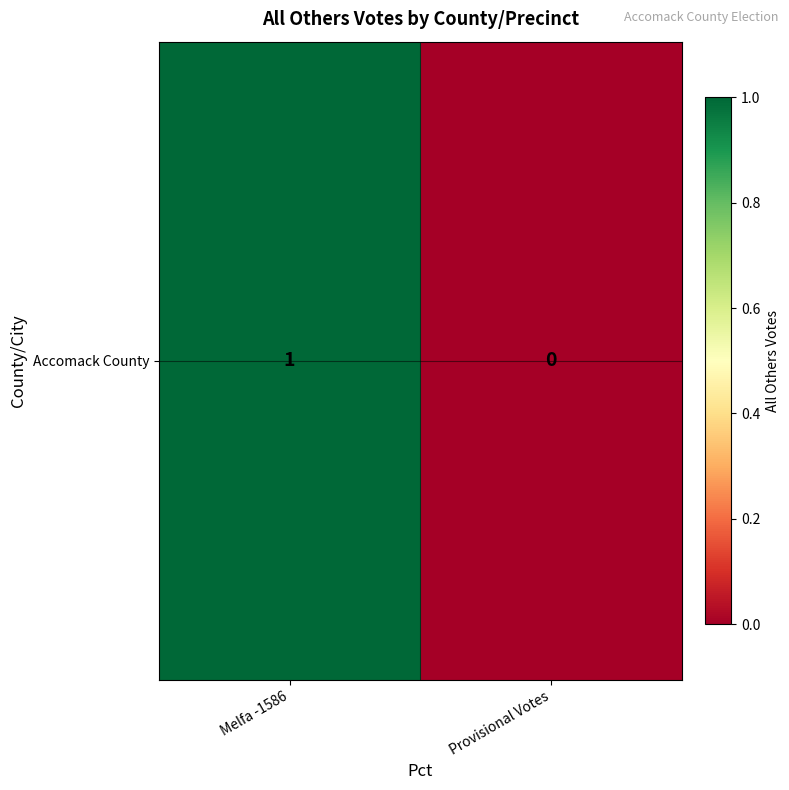

List the labels in order of value, smallest first.

Provisional Votes, Melfa -1586